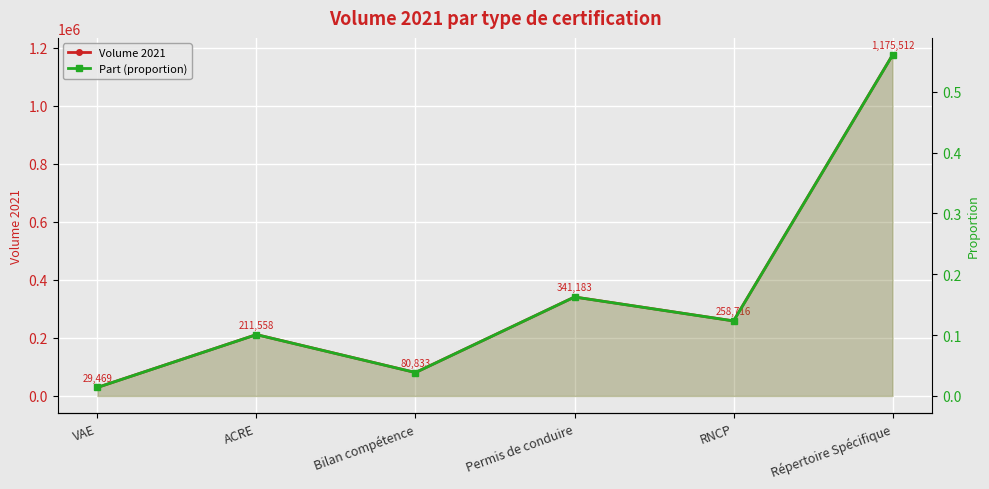

How many values in the Volume 2021 series are below 258716?

3